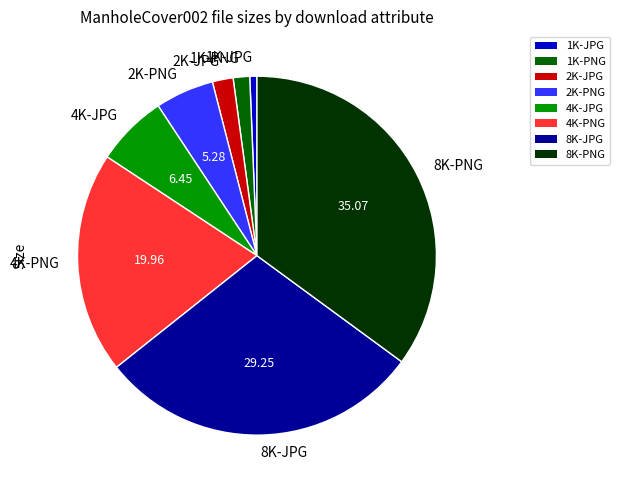

Count the number of slices in the pie.

8